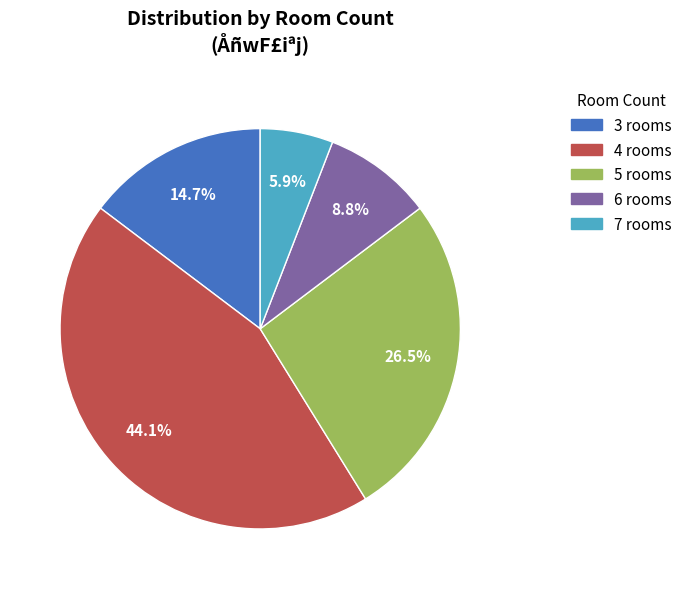

Is there a majority slice in this chart?

No